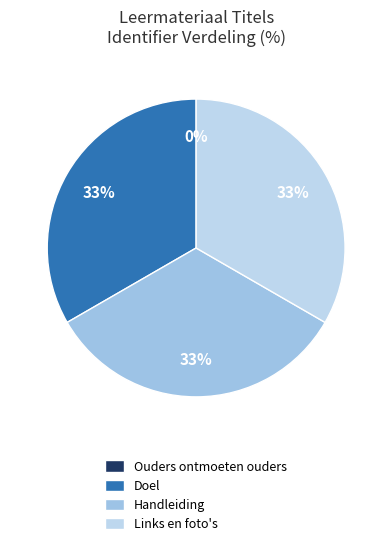

Which slice is the smallest?

Ouders ontmoeten ouders